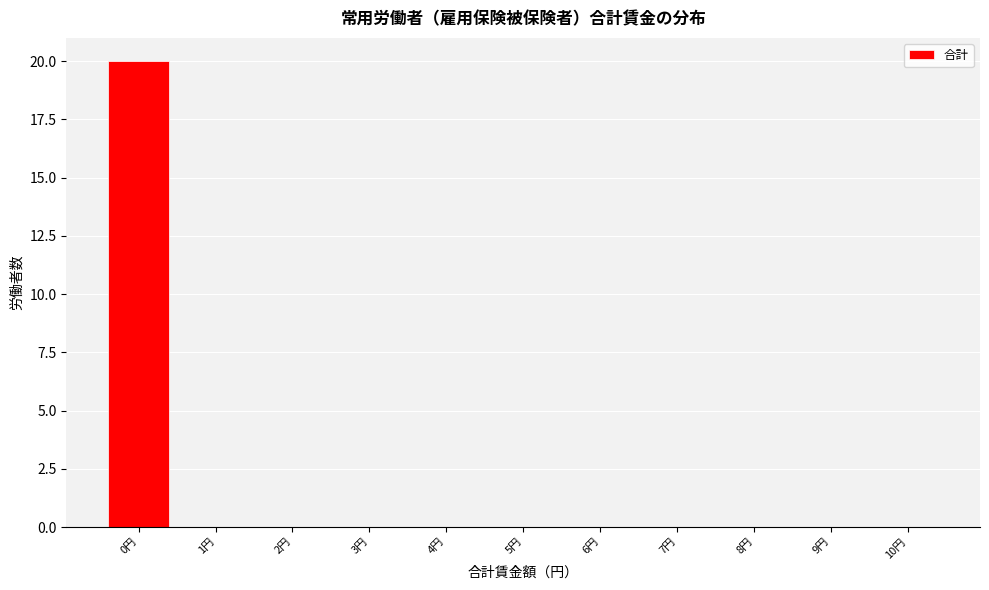

Reading left to right, what are all the values shown in this chart?

0円=20	1円=0	2円=0	3円=0	4円=0	5円=0	6円=0	7円=0	8円=0	9円=0	10円=0